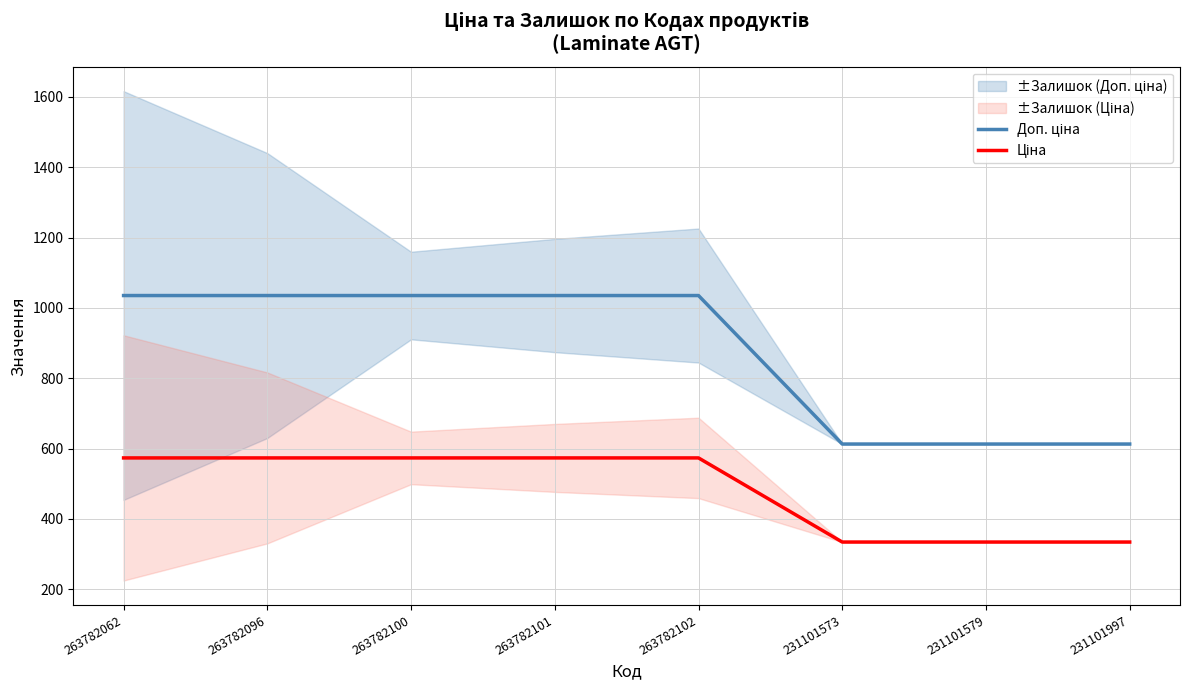

True or false: Ціна and Доп. ціна cross at least once.

False